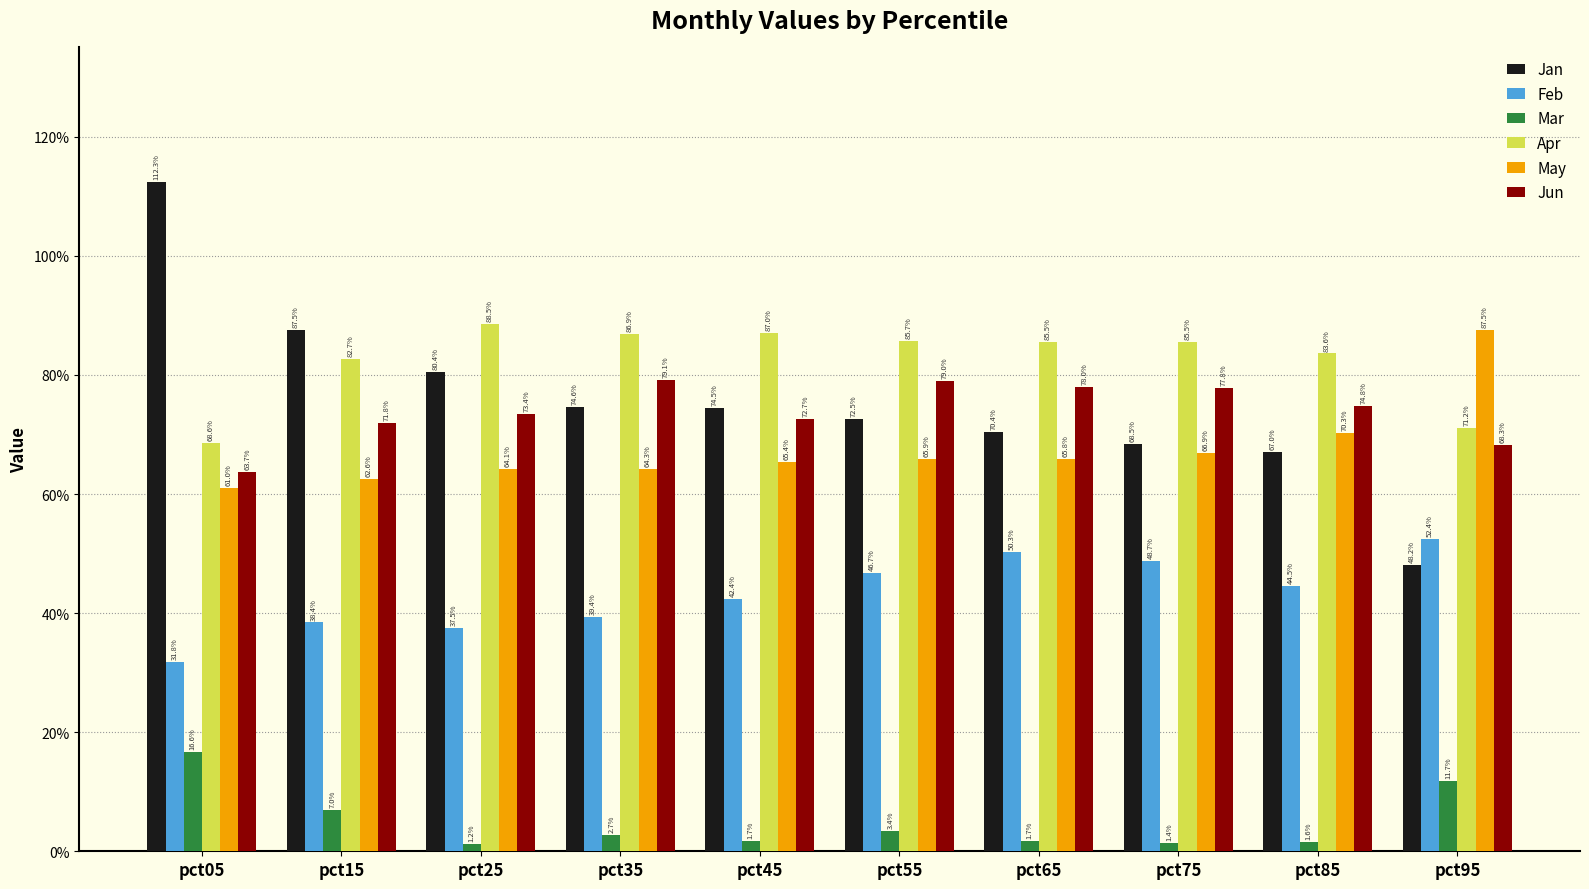

Are the bars grouped side by side (vs. stacked)?

Yes